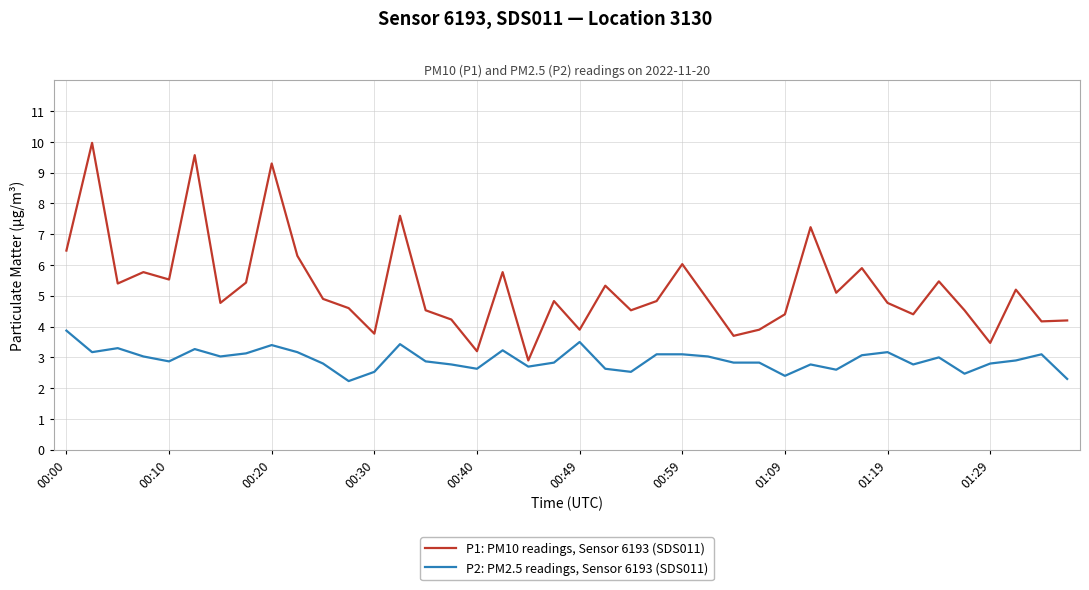

What is the maximum value for P1: PM10 readings, Sensor 6193 (SDS011)?

10.0